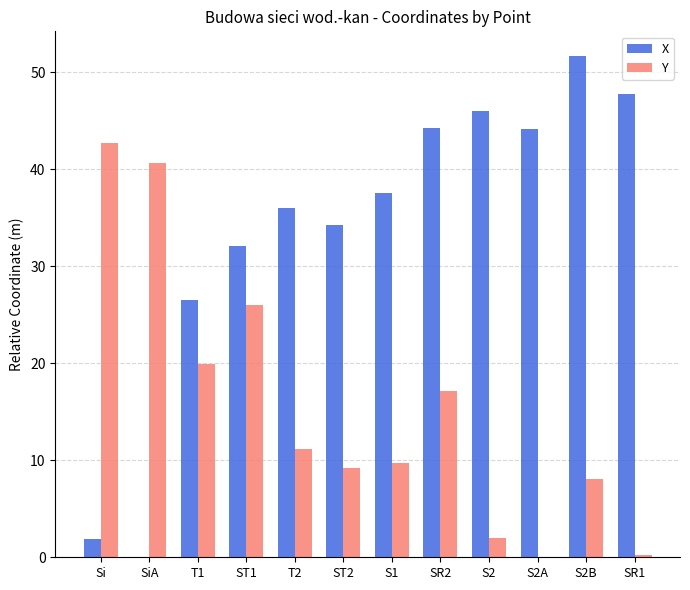

True or false: X has a value of 44.2 at S2A.

True